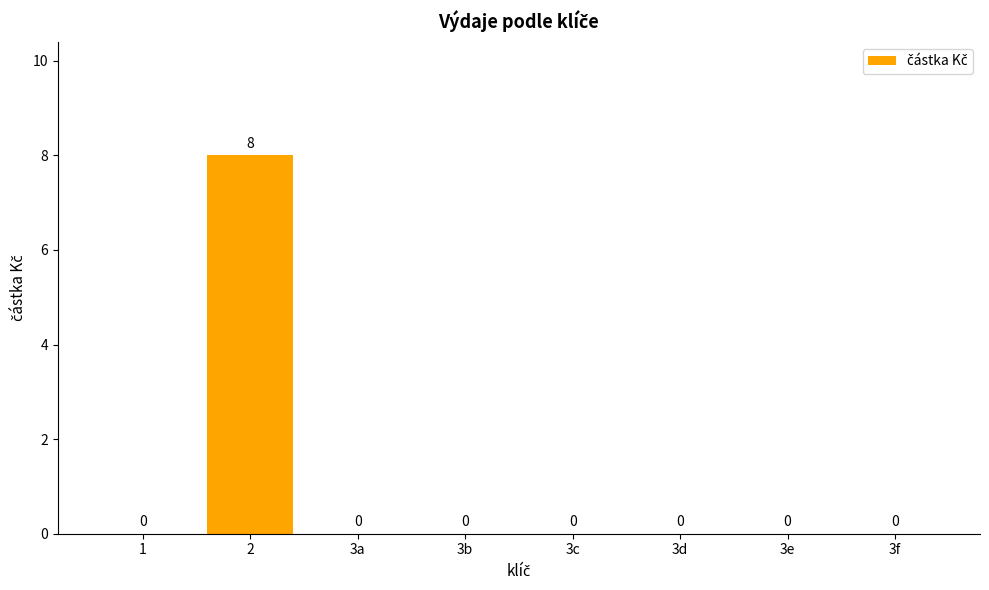

The chart shows a value of 0 at 3e. True or false?

True